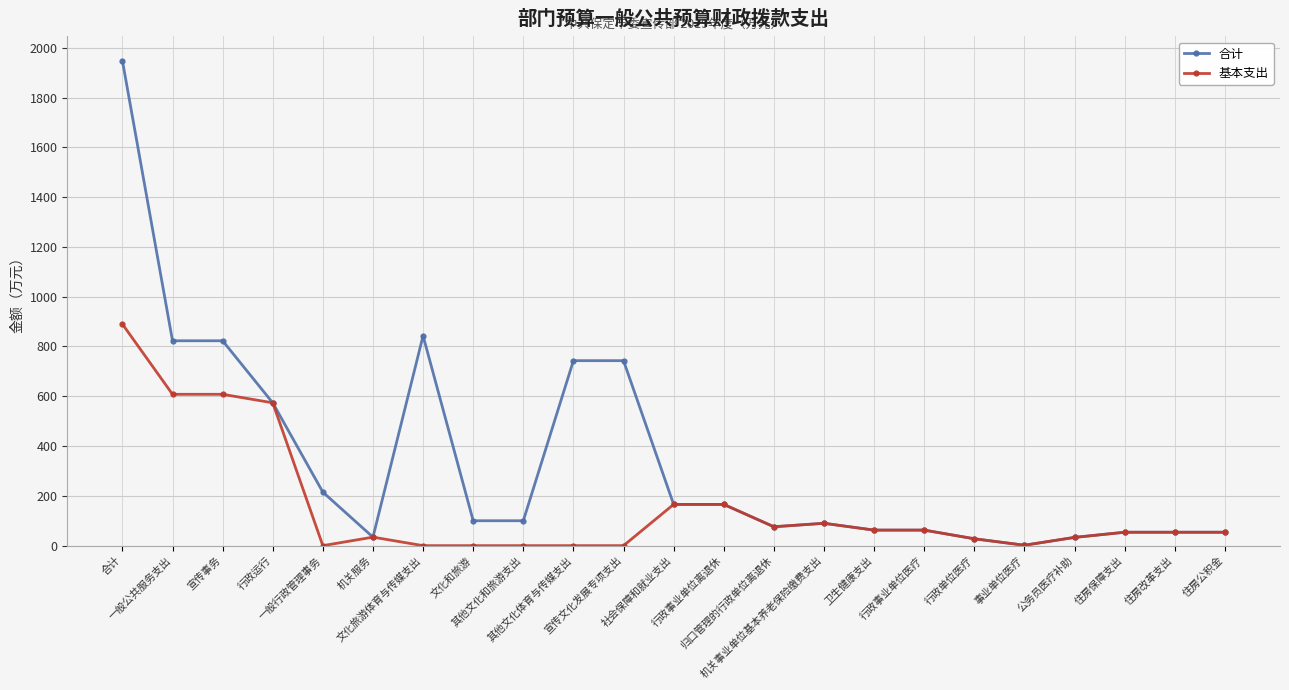

What is the average value of the 合计 series?

338.8